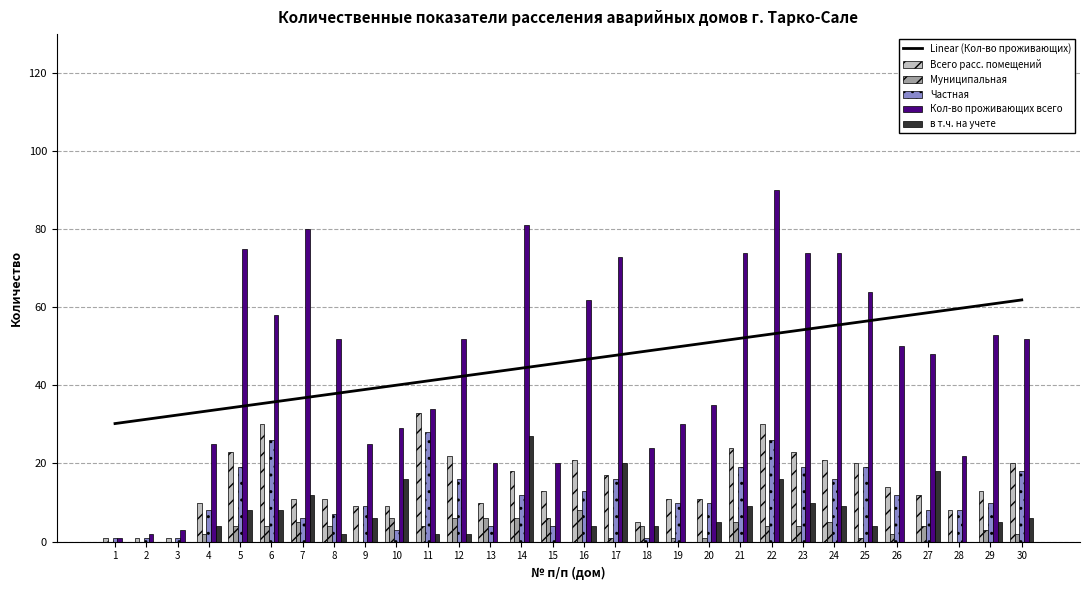

True or false: Муниципальная has a value of 3 at 29.

True